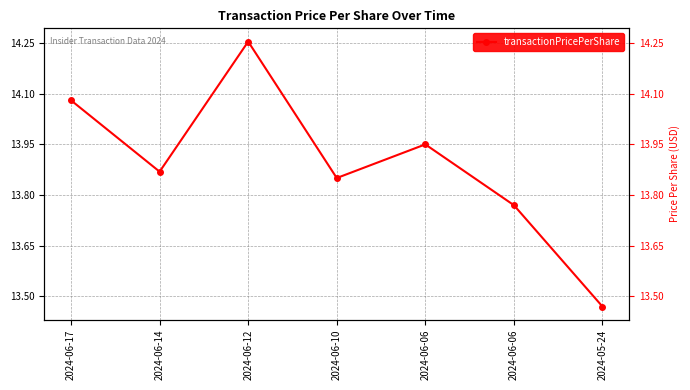

How many lines are shown in the chart?

1